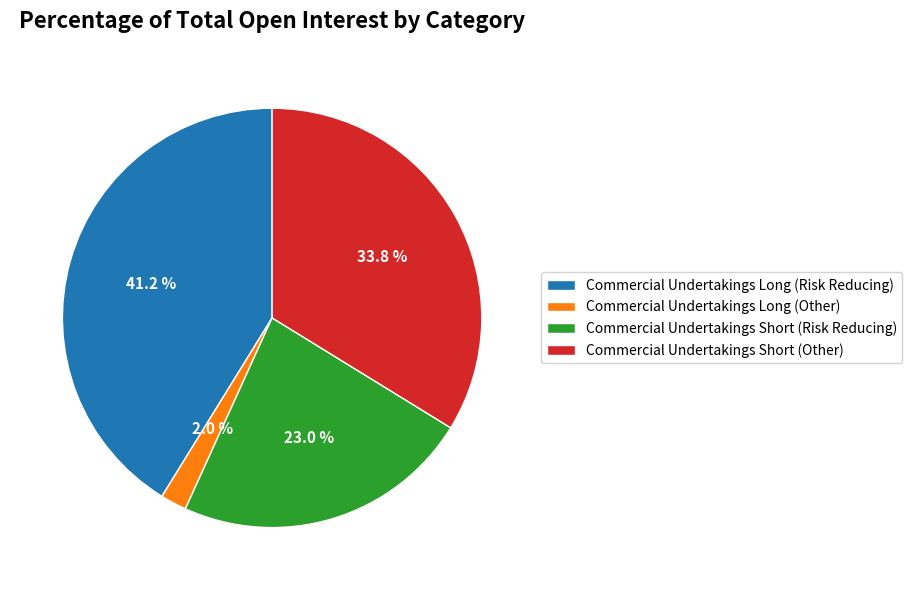

What is the ratio of the value at Commercial Undertakings Long (Risk Reducing) to the value at Commercial Undertakings Short (Risk Reducing)?

1.8